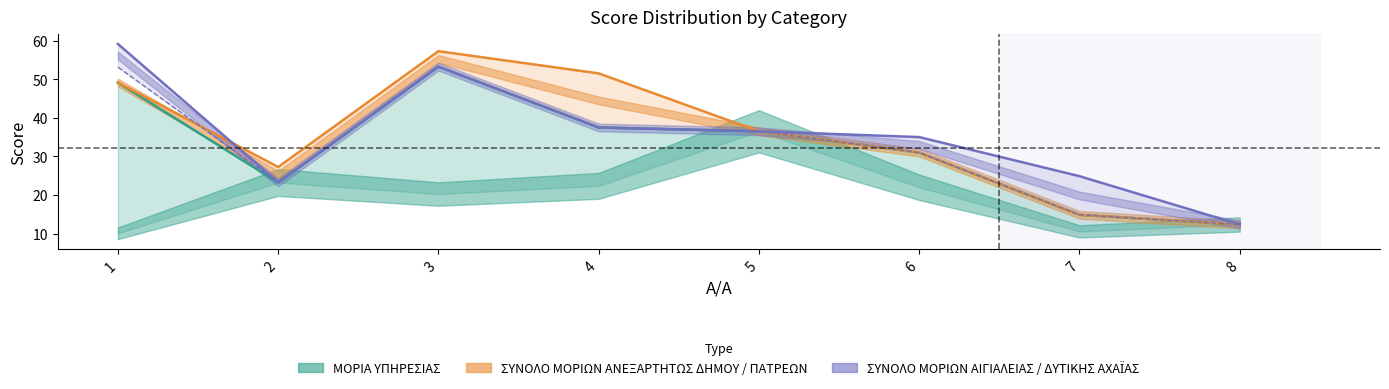

What is the total value across all series at 8?

24.8